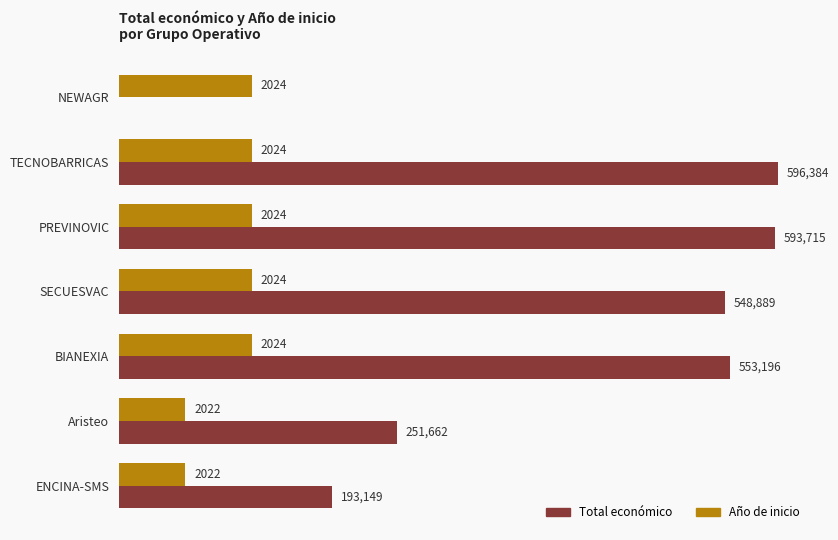

How many series are shown in this chart?

2